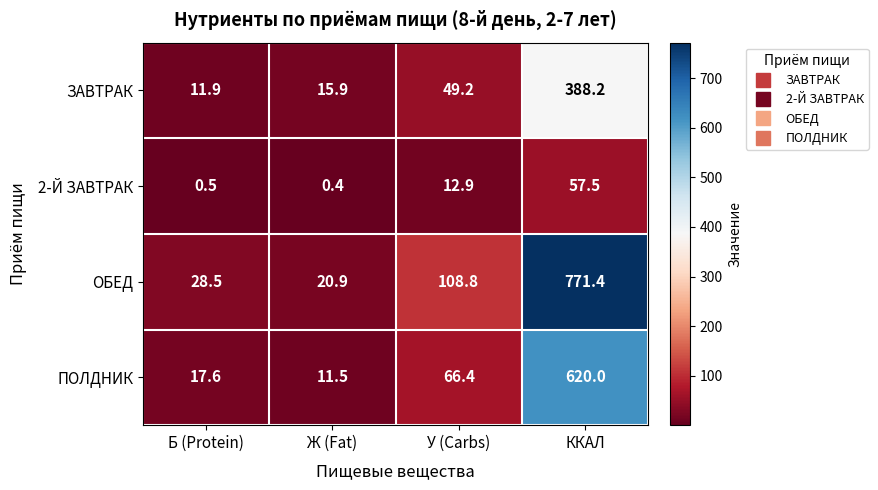

What is the maximum value shown in the chart?

771.4